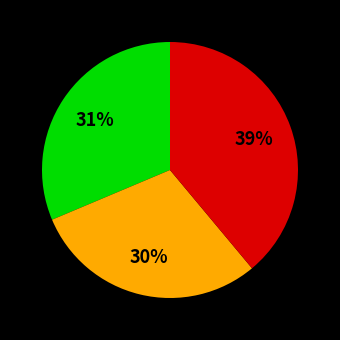

Does any single category account for the majority?

No